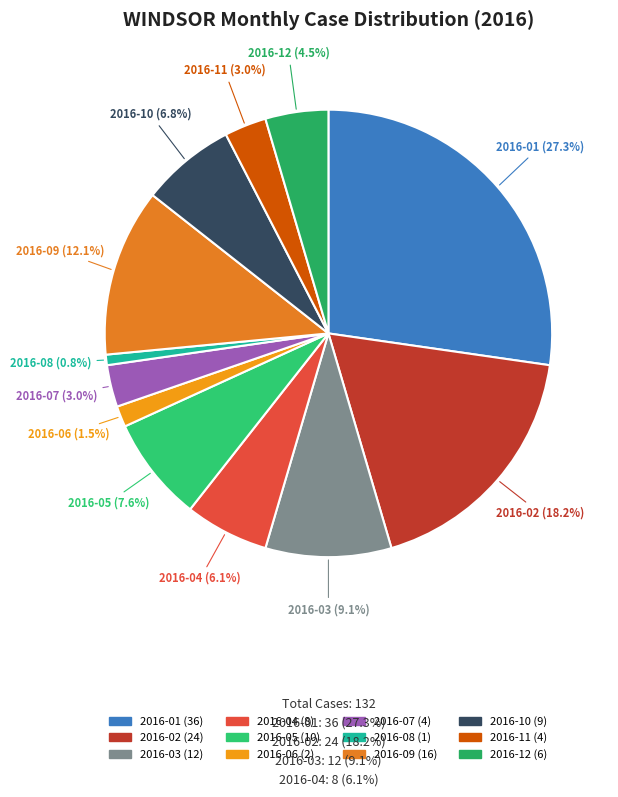

Which category has the biggest portion of the pie?

2016-01